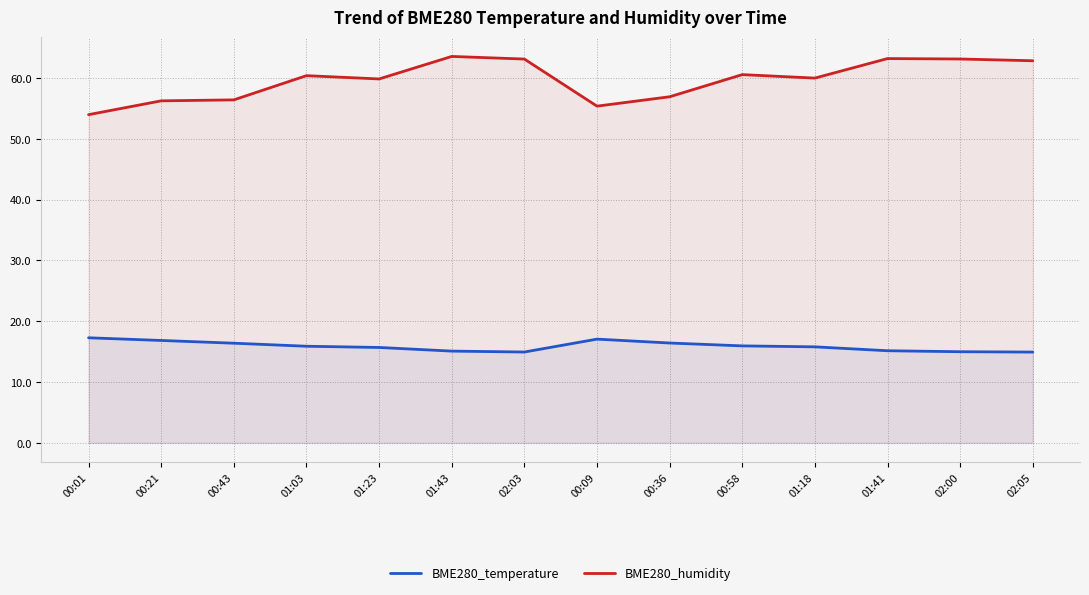

What position from the right is 00:43?

12